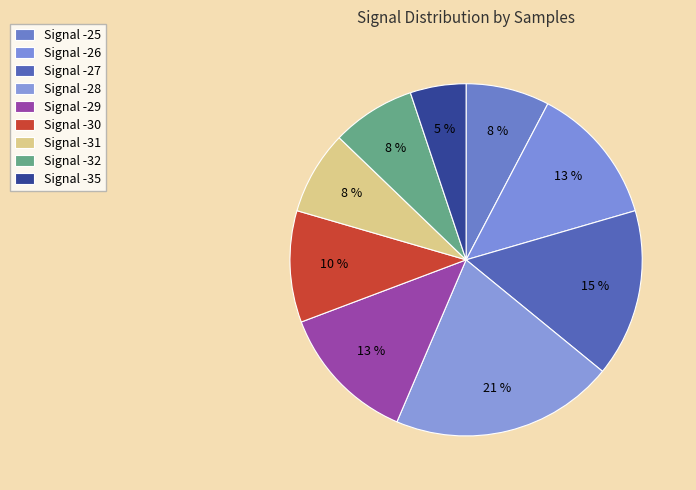

How many slices are in this pie chart?

9